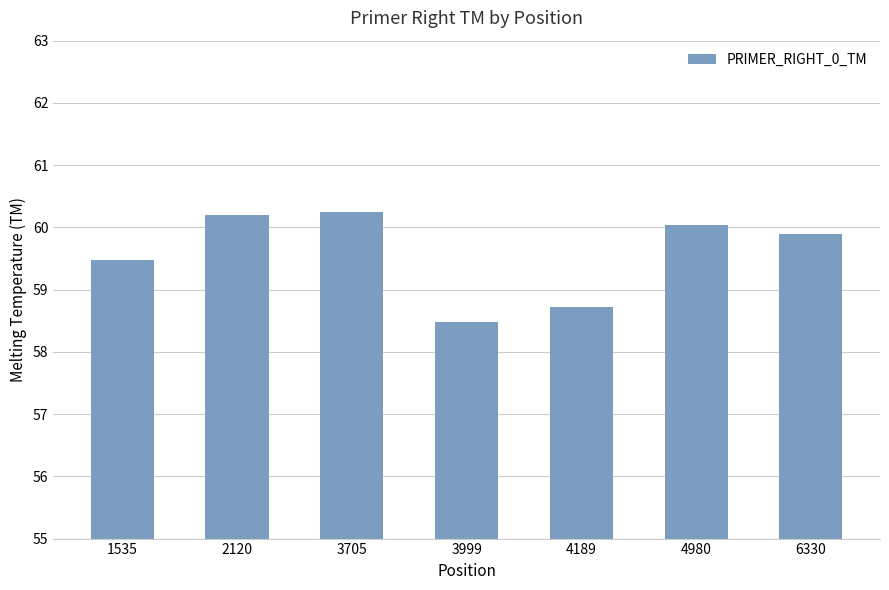

True or false: the data shows 60.2 at 3705.

True